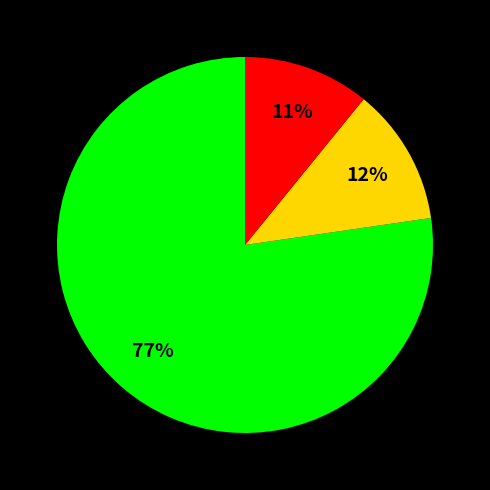

Is there a majority slice in this chart?

Yes